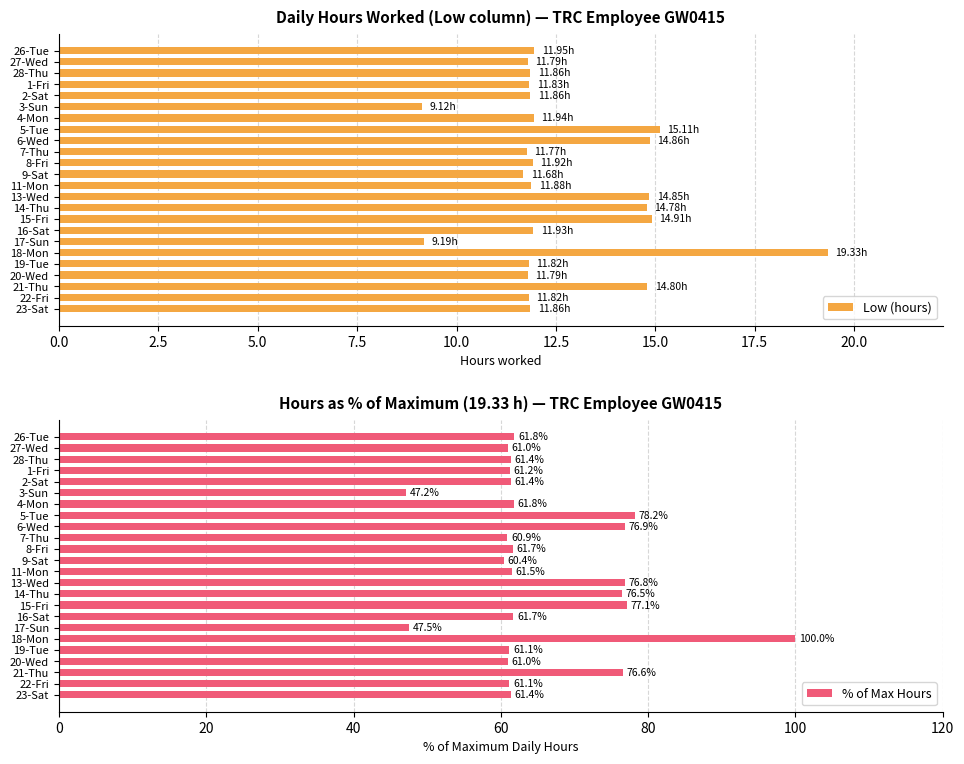

What is the difference between the maximum and minimum values in the Low (hours) series?

10.2